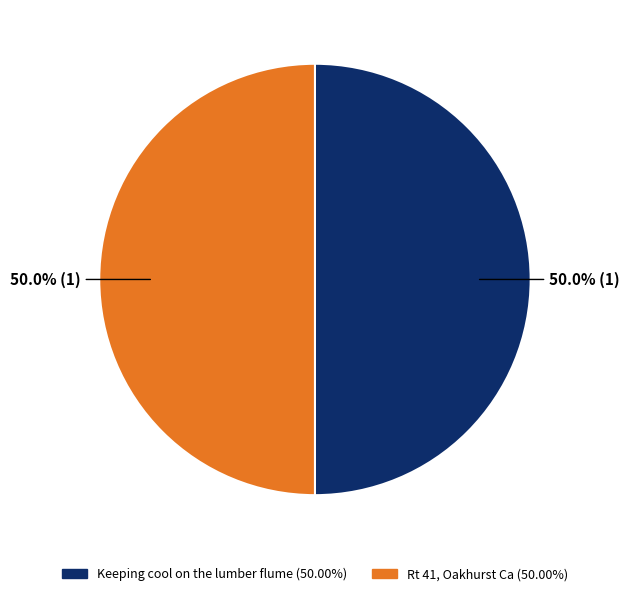

What percentage is the Rt 41, Oakhurst Ca slice, to the nearest percent?

50%